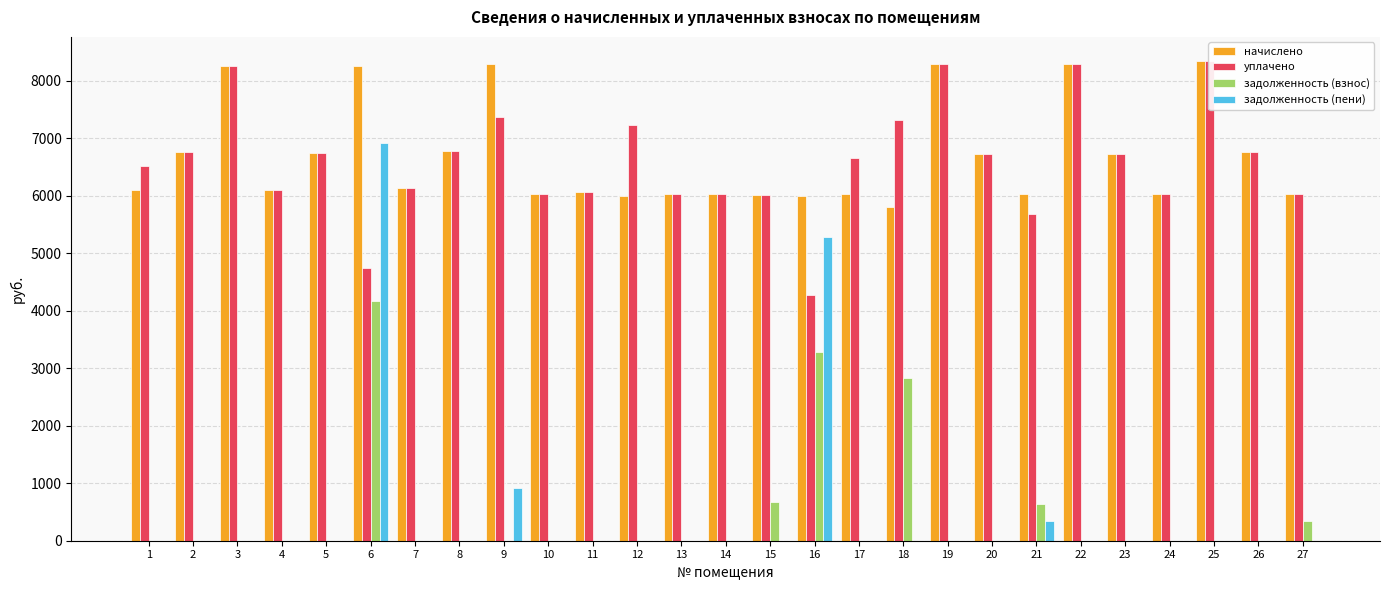

List the series in order of their peak value, highest first.

начислено, уплачено, задолженность (пени), задолженность (взнос)